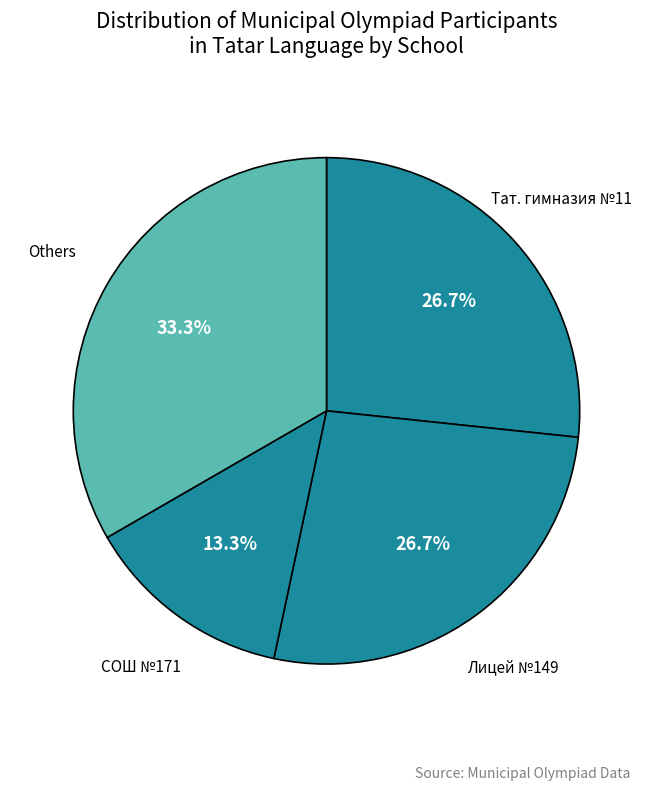

Count the number of slices in the pie.

4